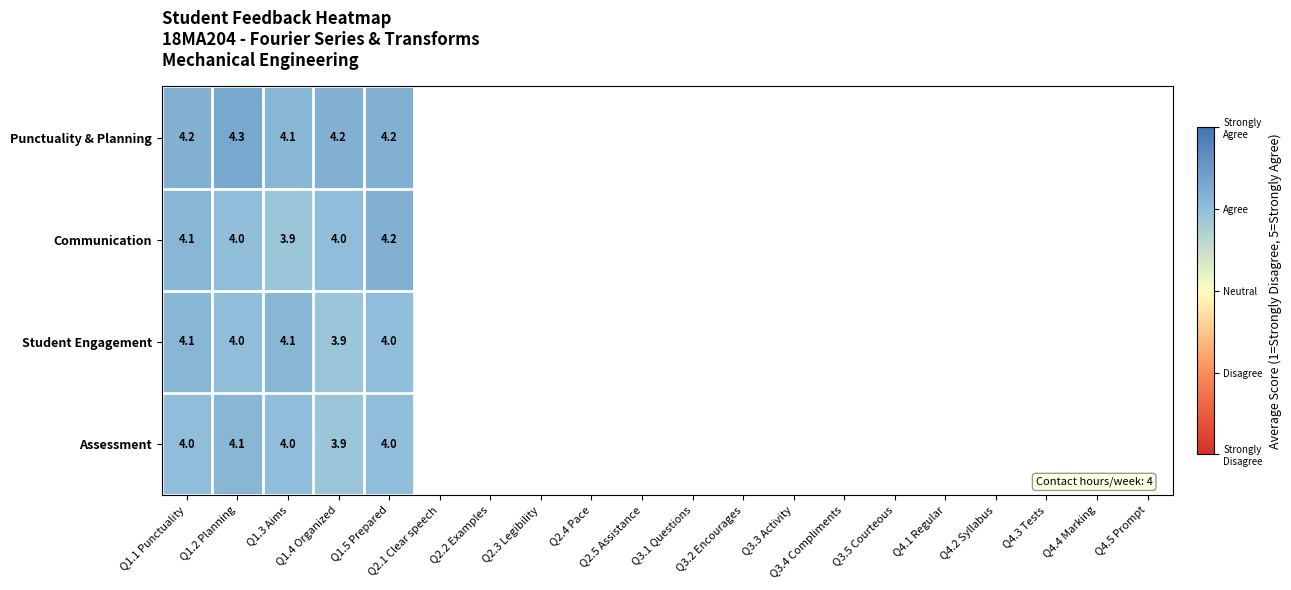

What value does the Assessment series have at Q1.5 Prepared?

4.0